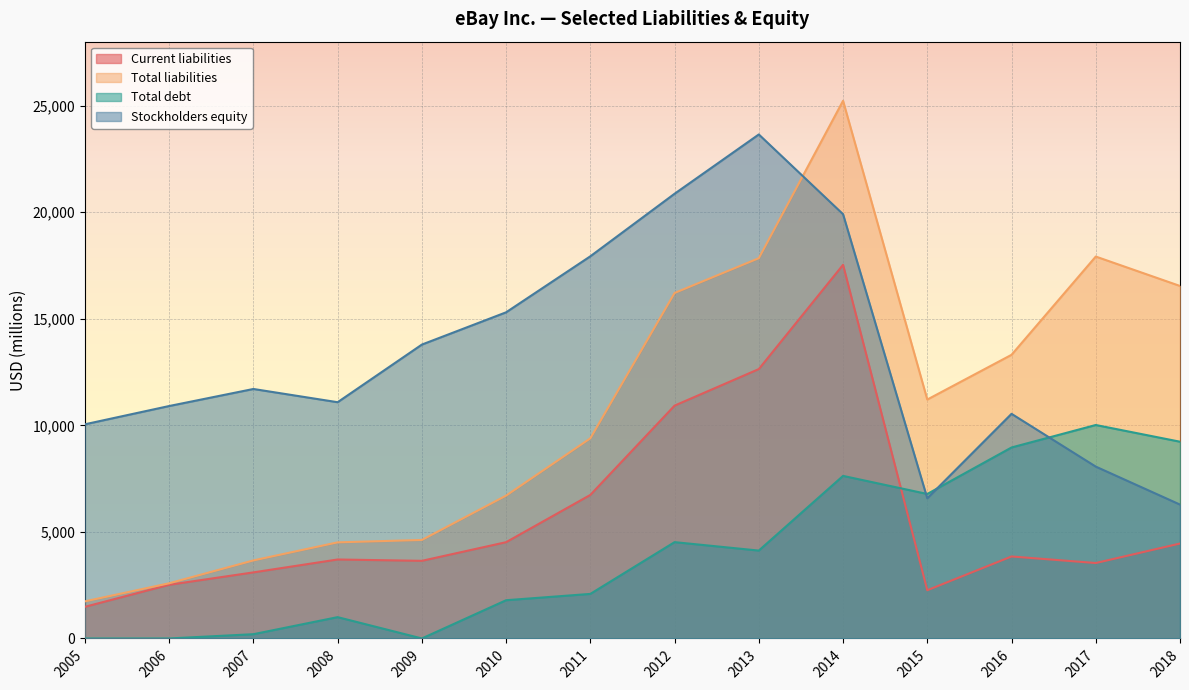

Is it true that Stockholders equity equals 17930 at 2011?

True